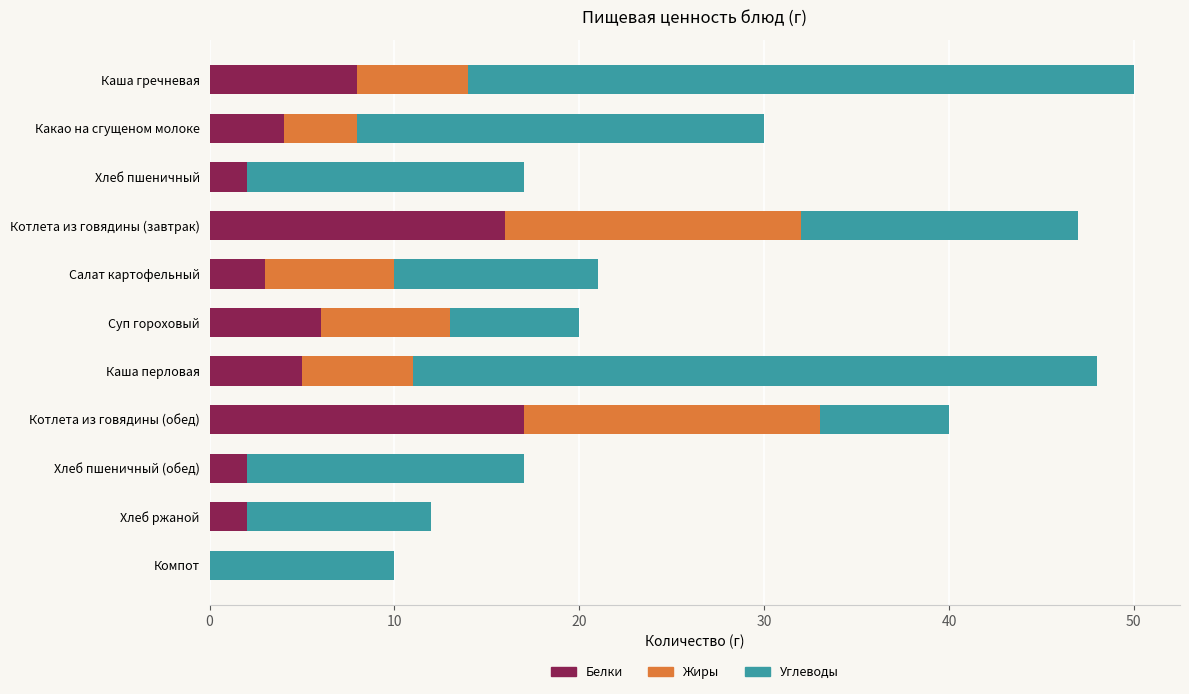

What is the sum of all Белки values?

65